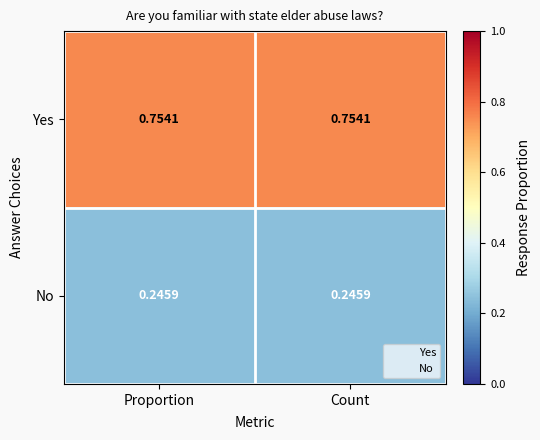

Rank the series at Proportion from lowest to highest value.

No, Yes